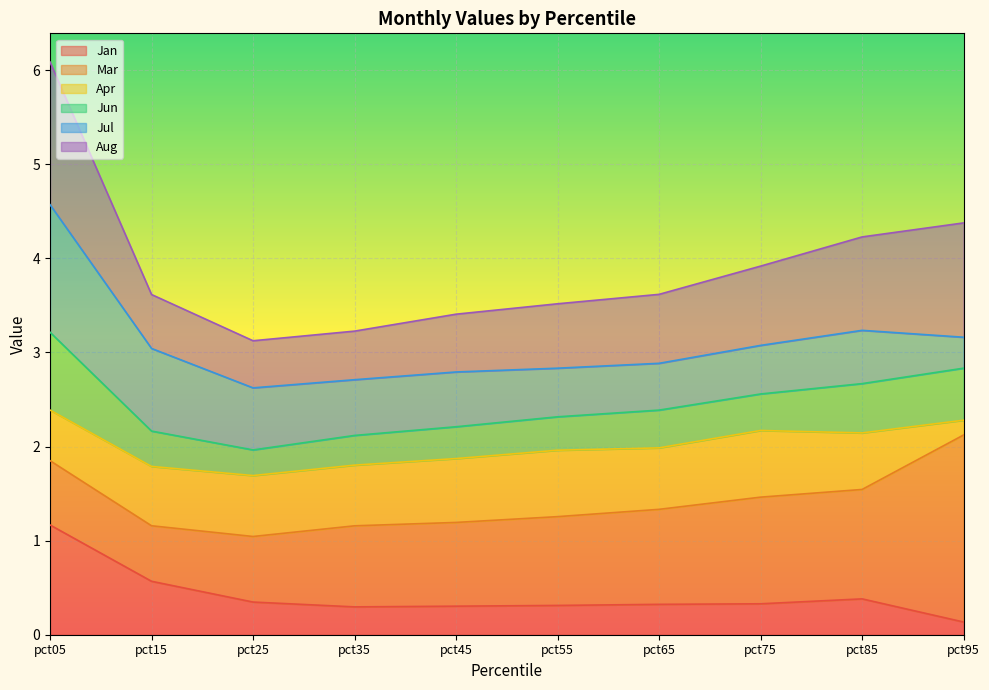

At which category is the sum across all series the highest?

pct05